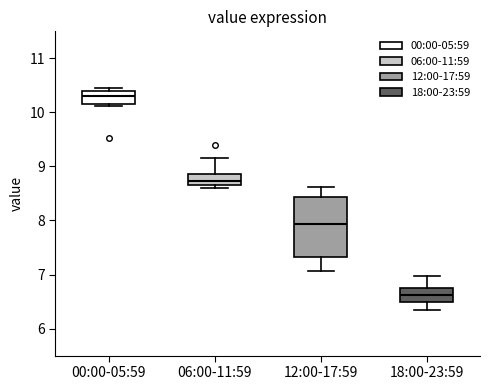

Reading left to right, transcribe this box plot: for each box, give where its median line is, the range the box spans, and where its two whiskers end, as read against the y-axis. The values are not printed on the chart, so give them approximately, as read against the axis.

00:00-05:59: median 10.3, box 10.2 to 10.4, whiskers 10.1 to 10.5
06:00-11:59: median 8.7 (inside the box), box 8.7 to 8.9, whiskers 8.6 to 9.2
12:00-17:59: median 7.9, box 7.3 to 8.4, whiskers 7.1 to 8.6
18:00-23:59: median 6.6, box 6.5 to 6.8, whiskers 6.4 to 7.0